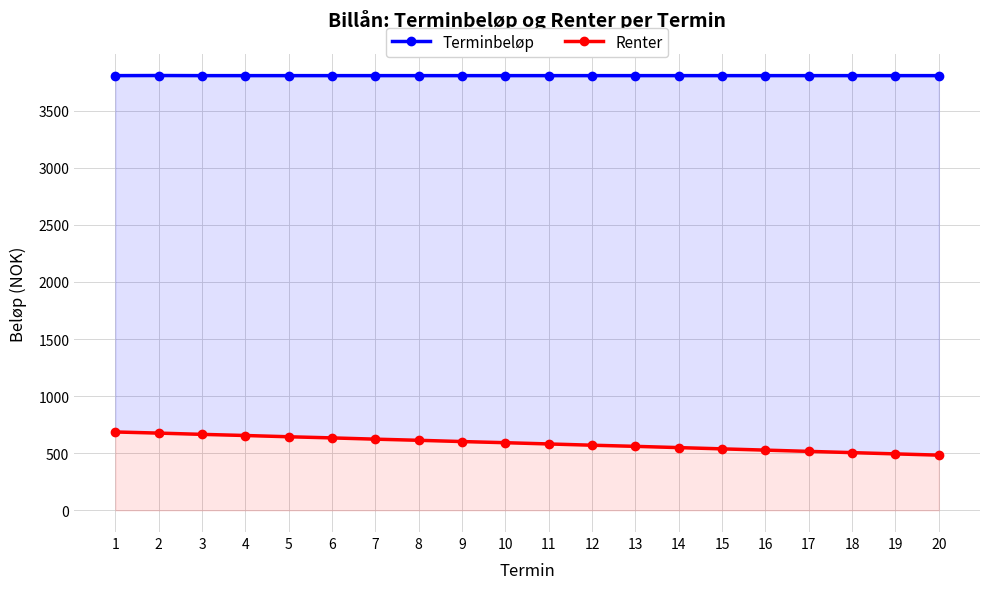

How many values in the Renter series are below 592?

10